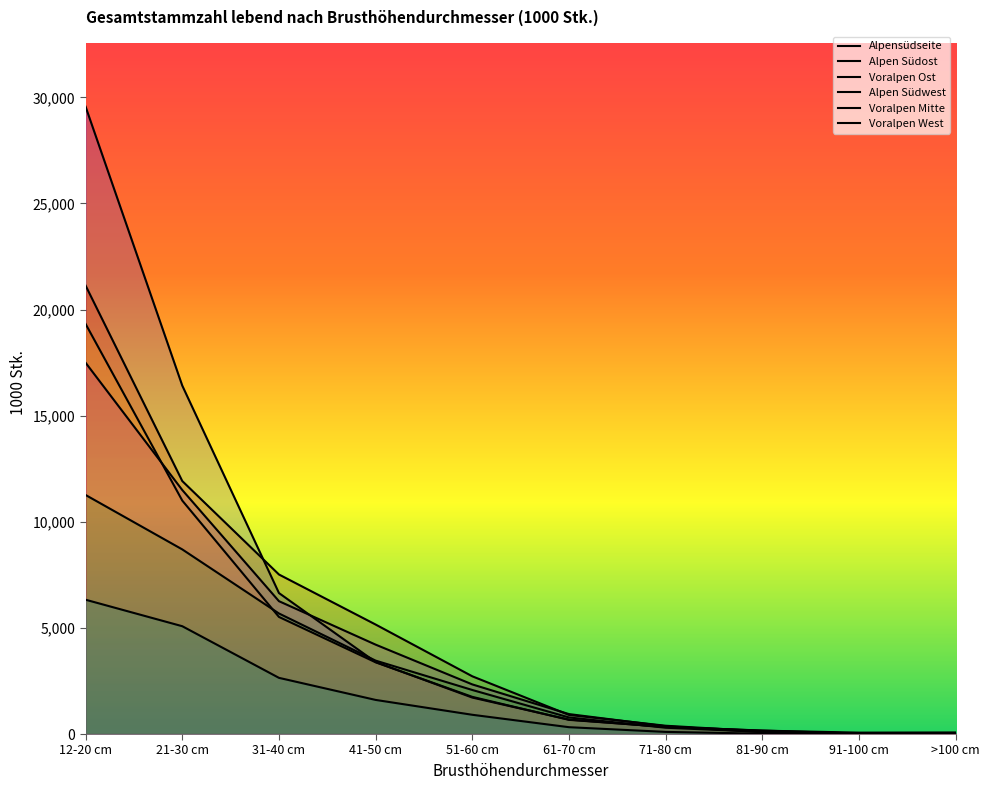

At which category does Alpen Südost reach its first local valley?

91-100 cm